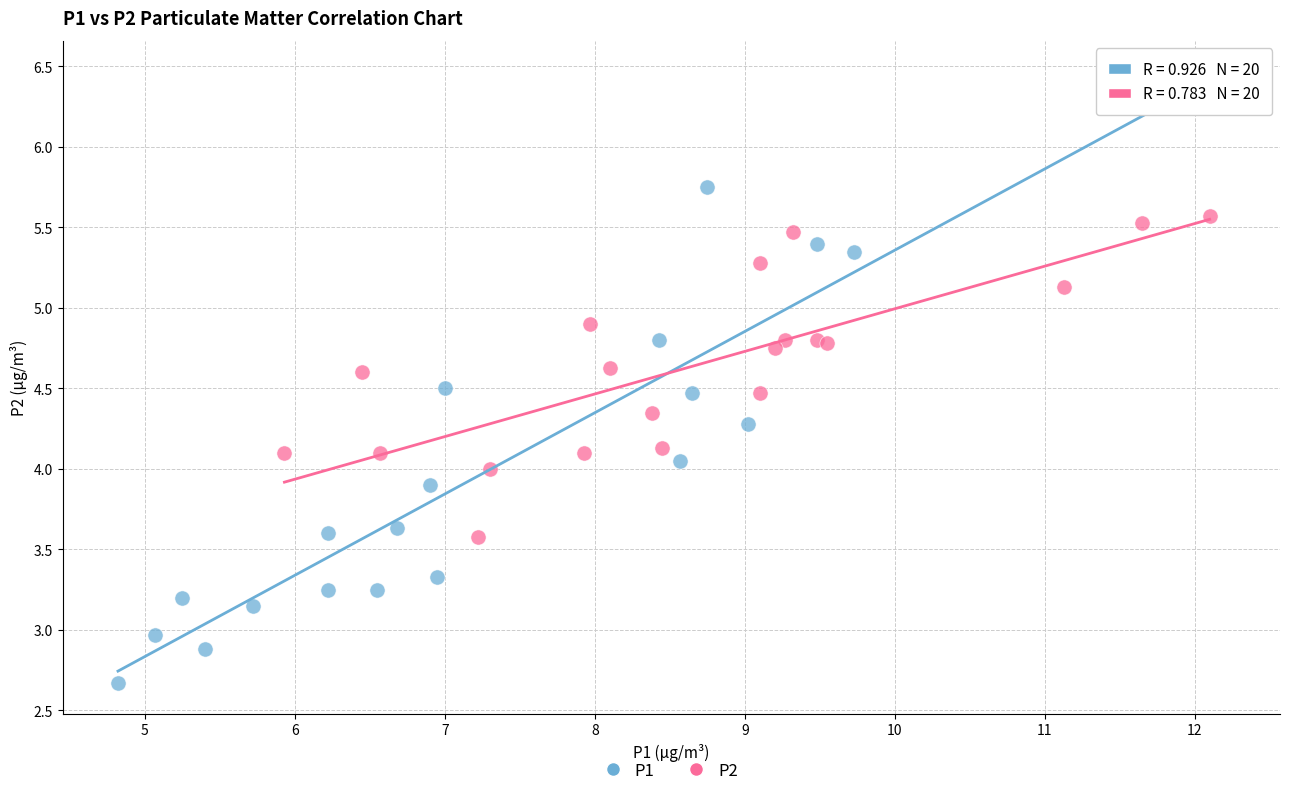

Which series contains the highest Y value?

P1